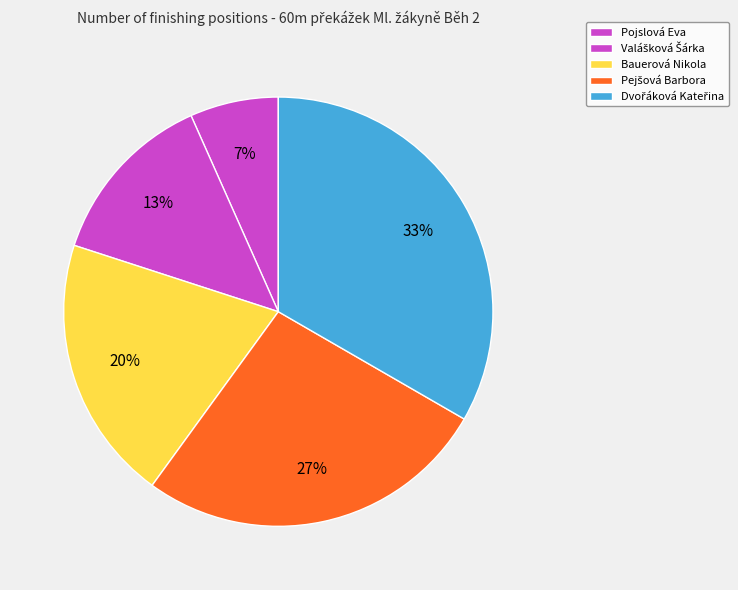

Count the number of slices in the pie.

5